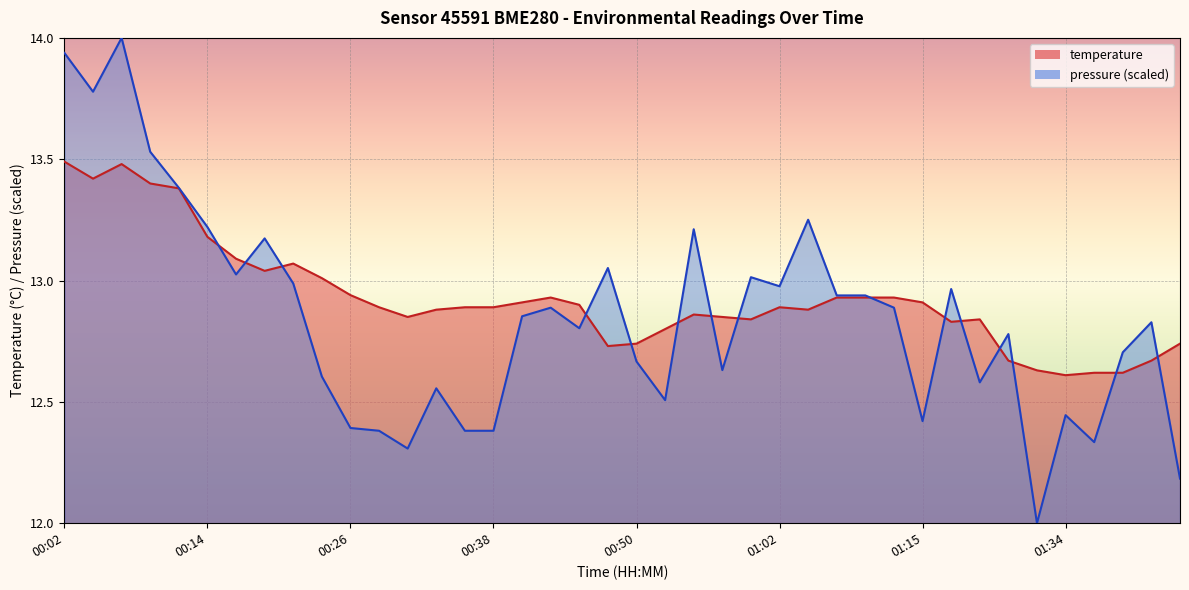

Which has a higher value, 00:19 or 01:20?

00:19